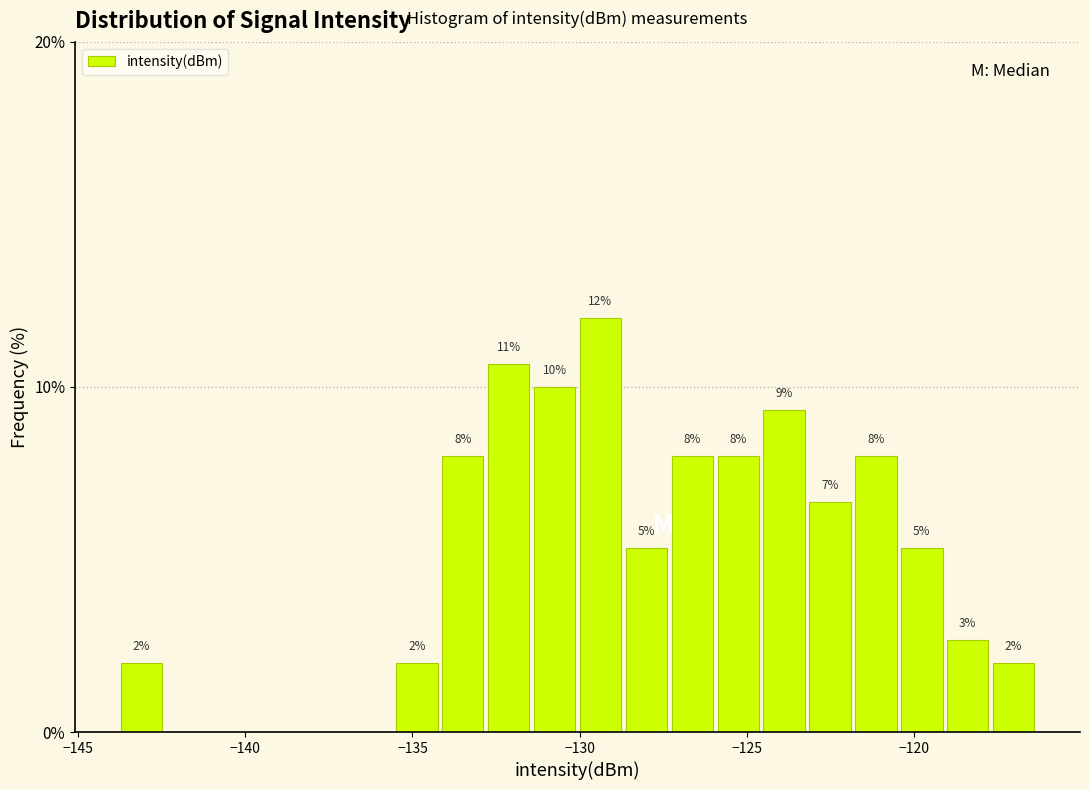

Read against the x-axis, roughly where is the centre of the tallest bar?

-129.5